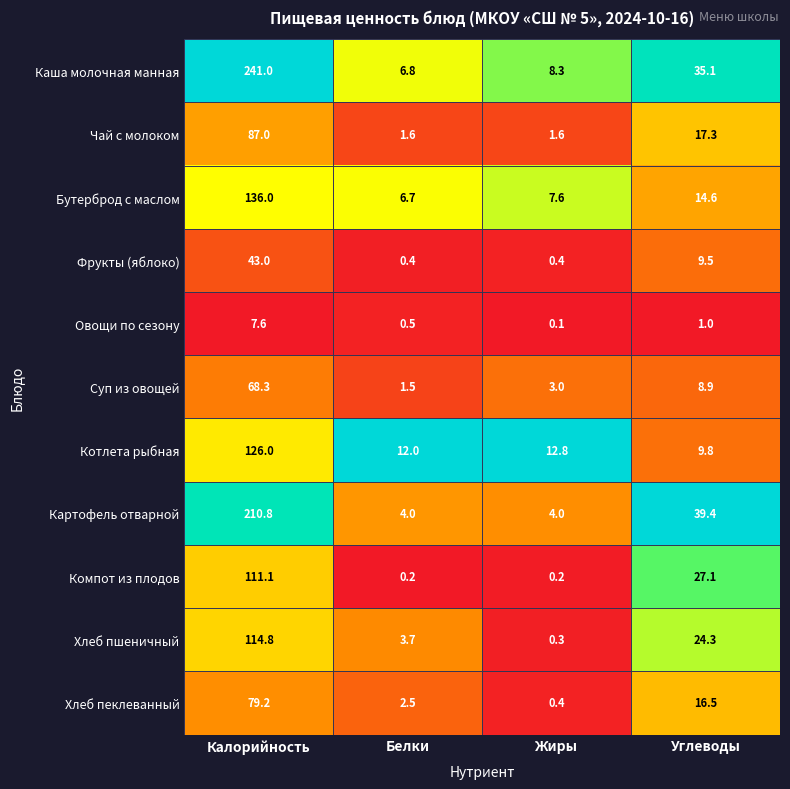

Which series has the largest total across all categories?

Каша молочная манная